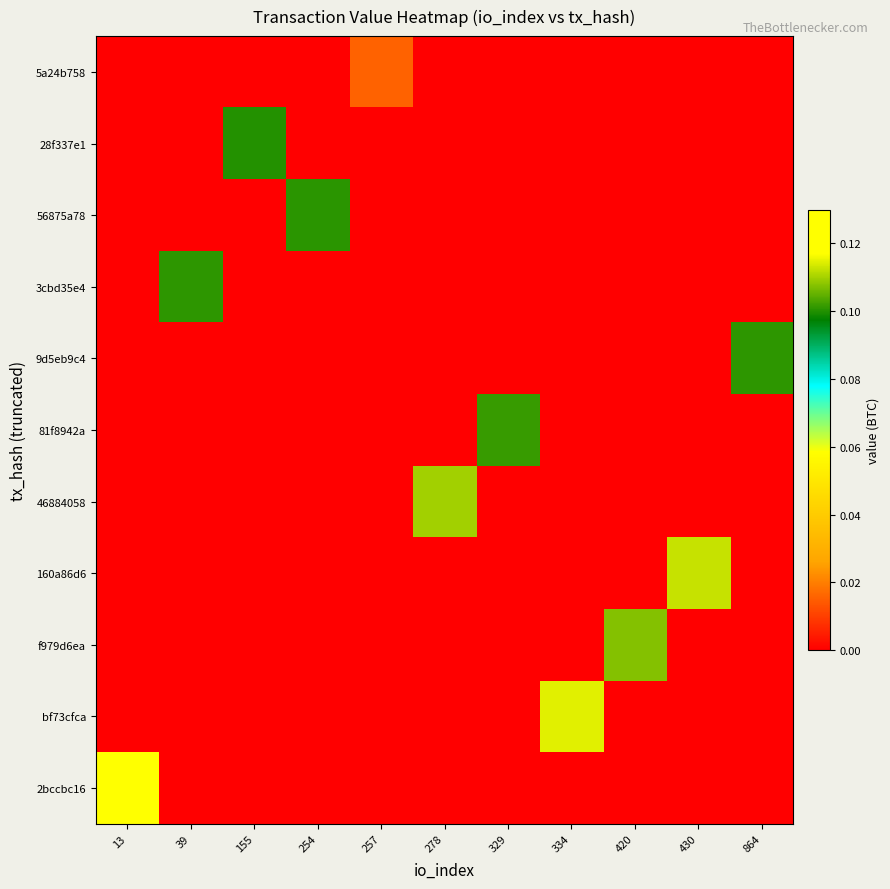

Rank the series at 257 from lowest to highest value.

28f337e1, 56875a78, 3cbd35e4, 9d5eb9c4, 81f8942a, 46884058, 160a86d6, f979d6ea, bf73cfca, 2bccbc16, 5a24b758